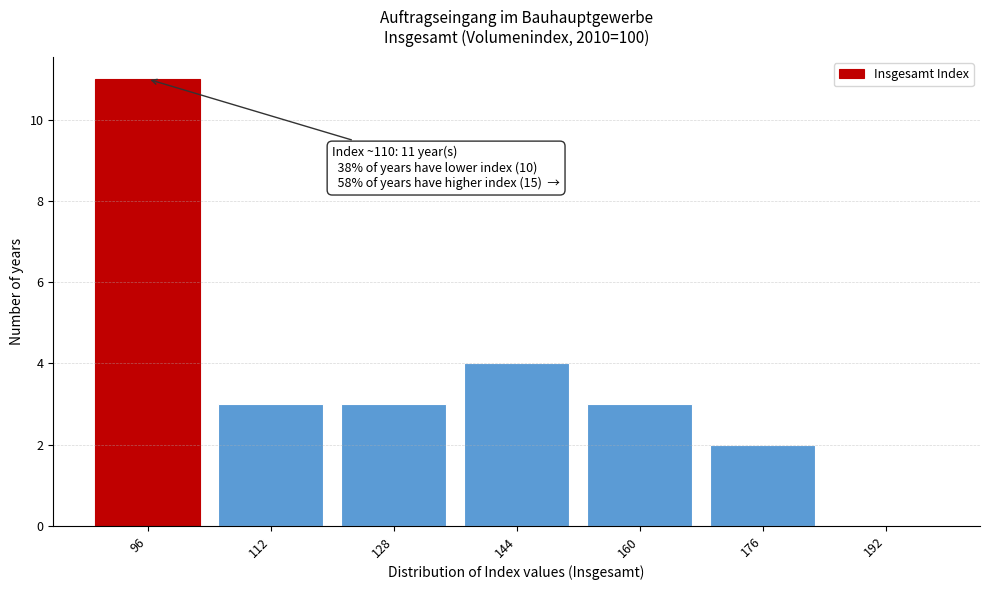

Reading right to left, list all the values displayed in this chart.

192=0	176=2	160=3	144=4	128=3	112=3	96=11